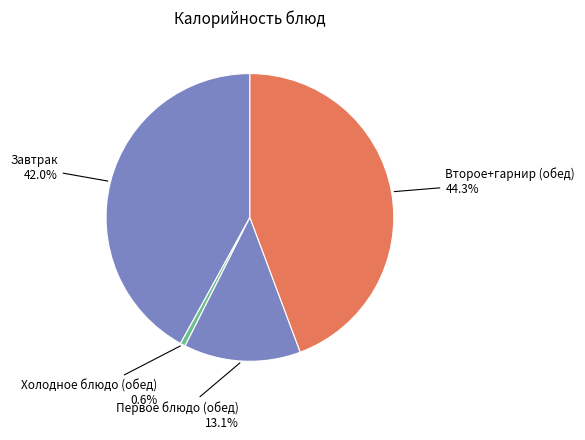

How many segments does this pie chart have?

4